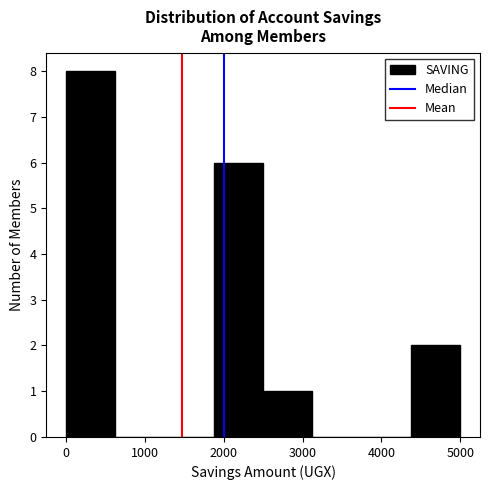

Reading left to right, transcribe this chart: for each bar, give the range it covers on the x-axis and its height. Neither the bar edges nor the heights are printed on the chart, so give them approximately, as read against the axes.

0 to 600: 8
600 to 1300: 0
1300 to 1900: 0
1900 to 2500: 6
2500 to 3100: 1
3100 to 3800: 0
3800 to 4400: 0
4400 to 5000: 2